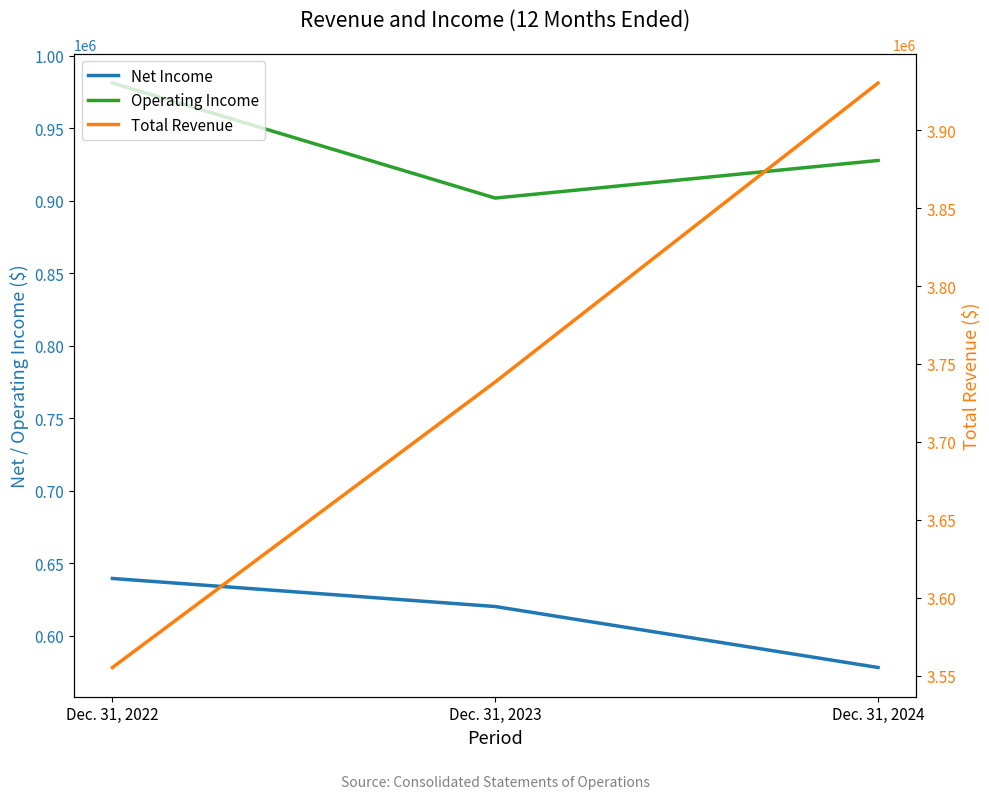

What is the sum of the Total Revenue values at Dec. 31, 2023 and Dec. 31, 2024?

7668686